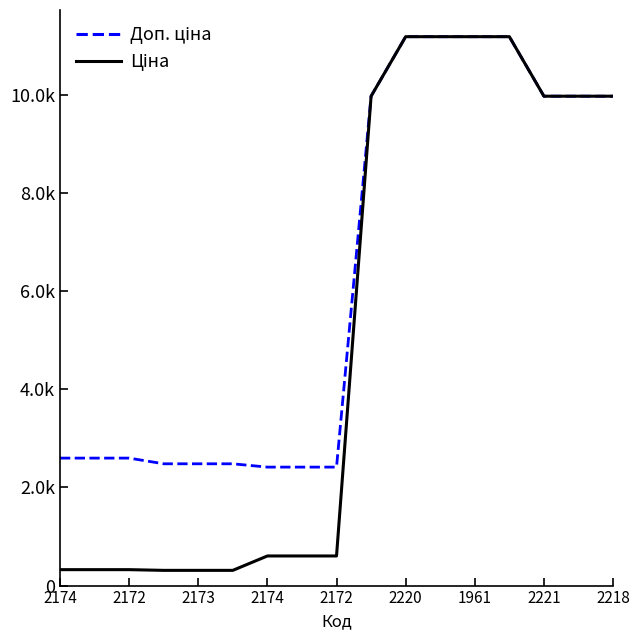

Which series has the largest range (max minus min)?

Ціна